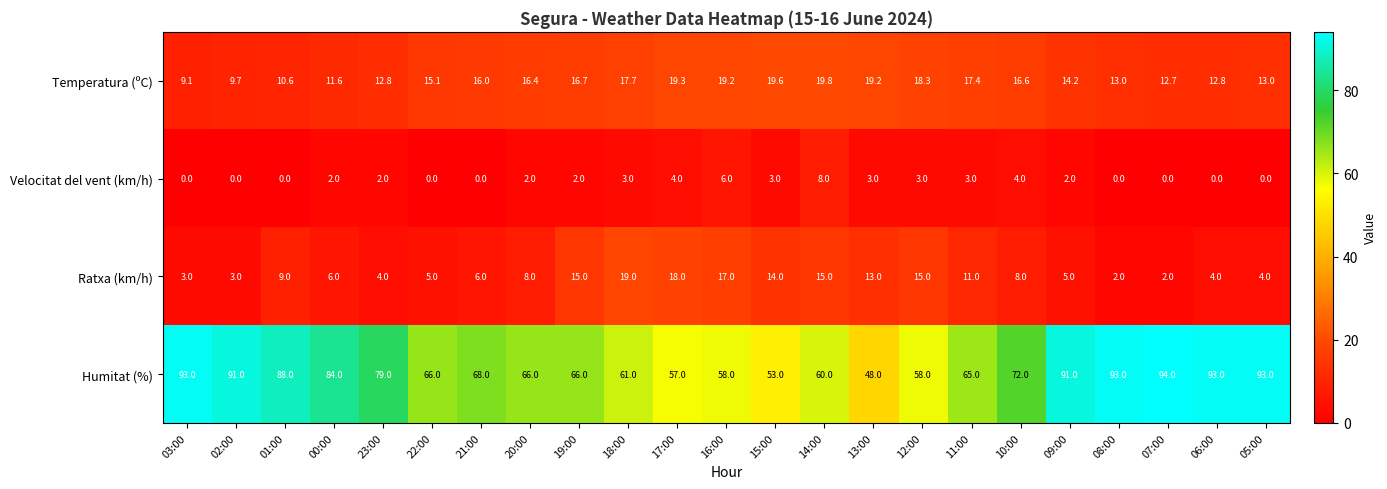

At which label does Temperatura (ºC) reach its minimum?

03:00